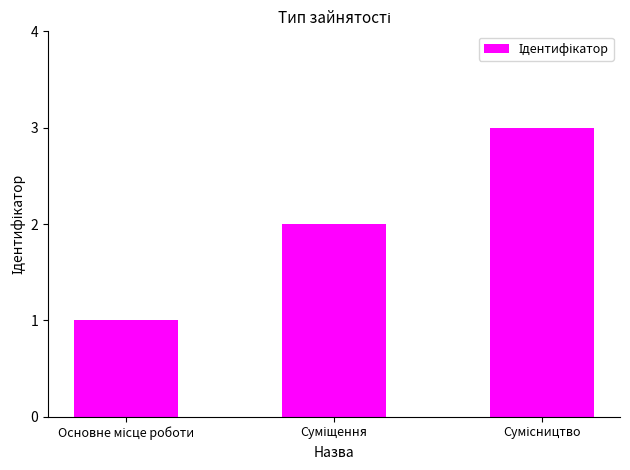

What is the sum of all values?

6